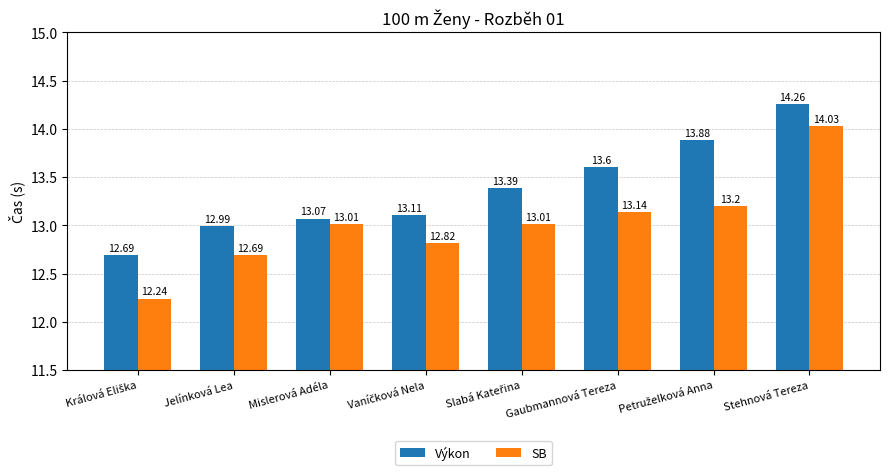

What is the value of the SB bar at the 7th from the left?

13.2